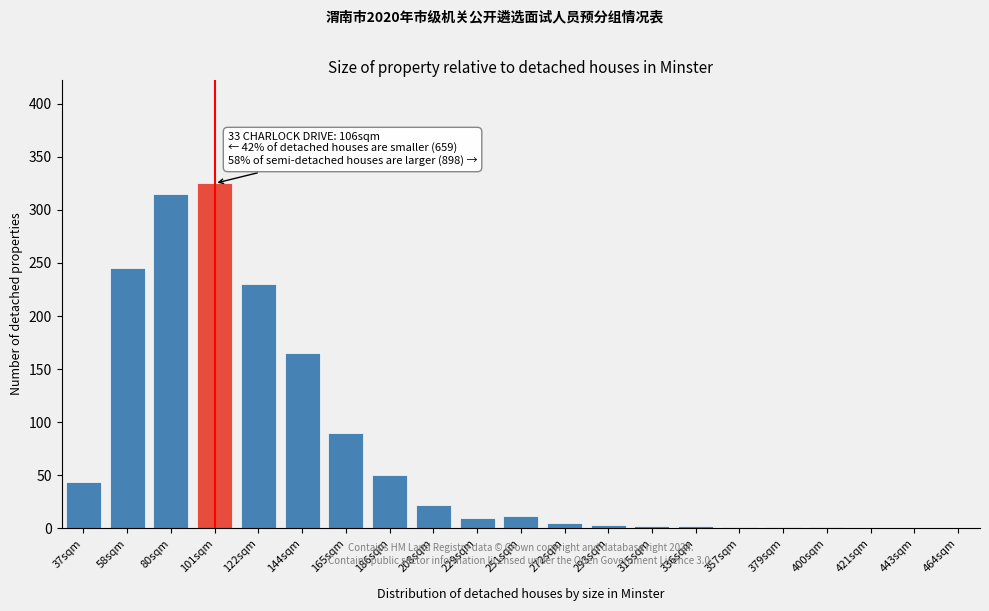

What is the greatest value displayed?

325